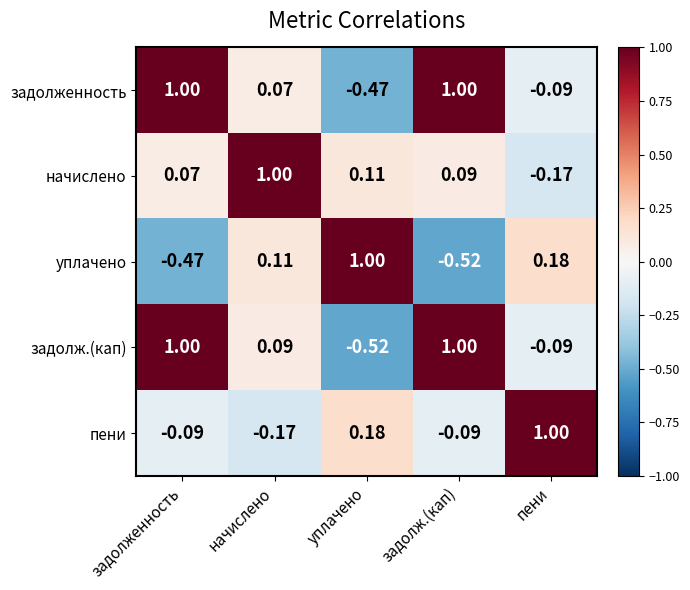

At which label does пени first exceed 0?

уплачено